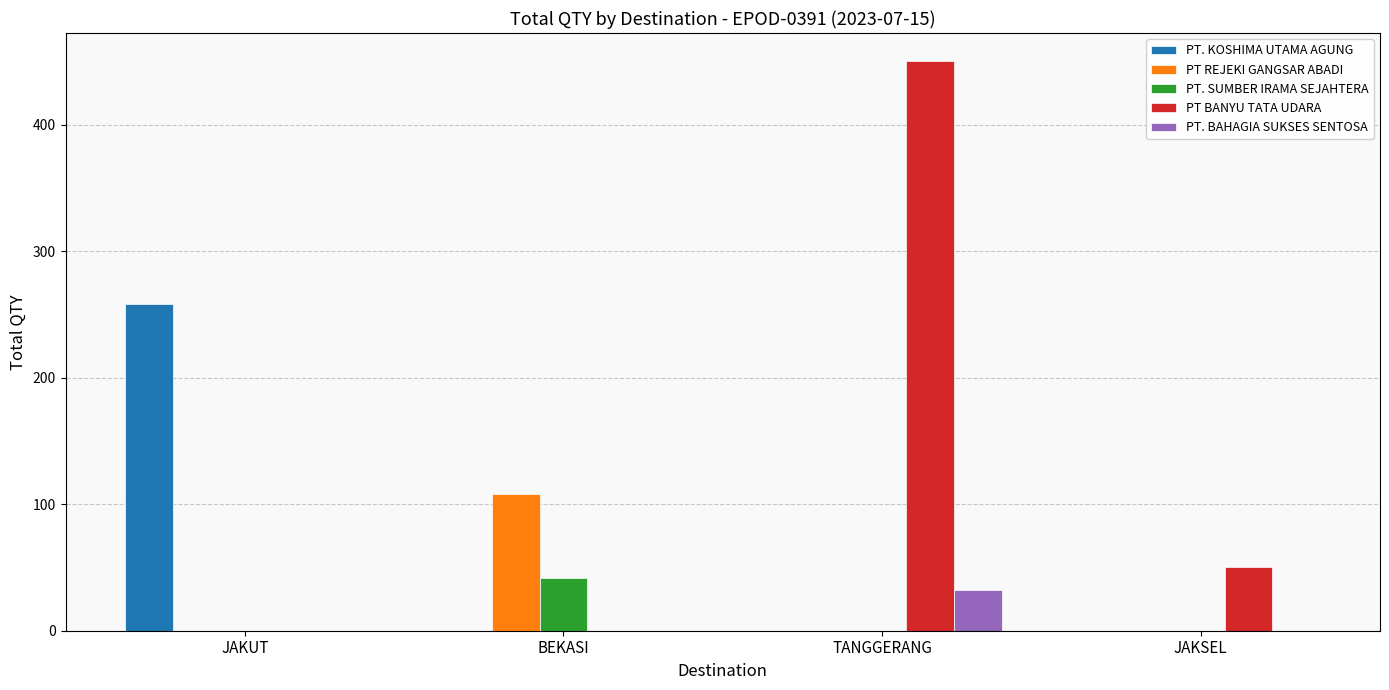

The PT REJEKI GANGSAR ABADI series shows 63 at TANGGERANG. True or false?

False